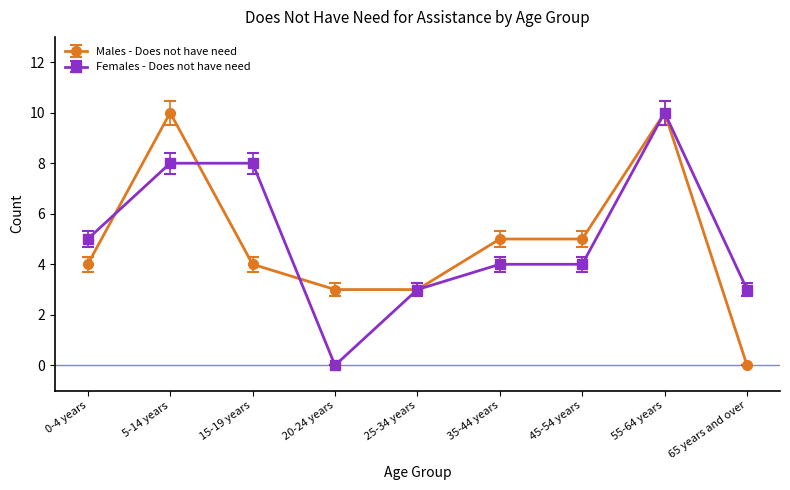

What is the highest value of the Males - Does not have need series?

10